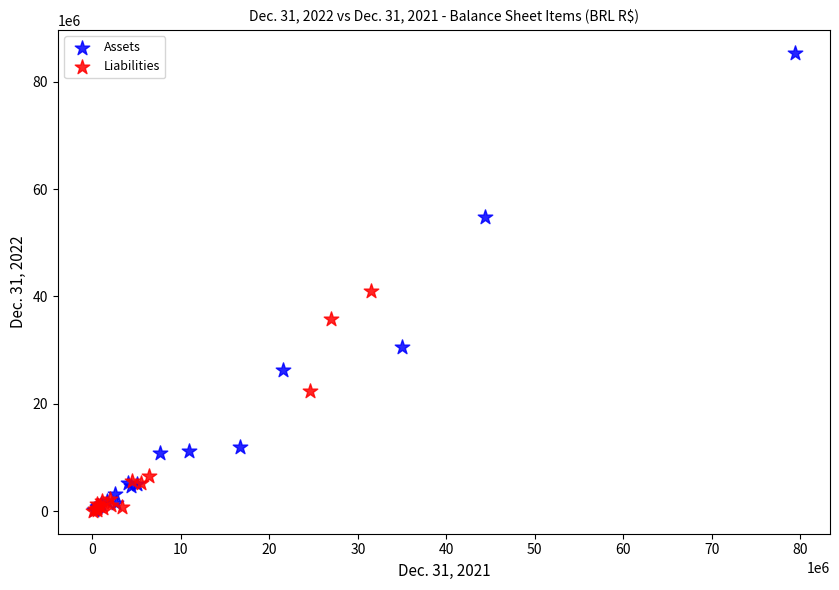

Which series has the largest Y range (max minus min)?

Assets